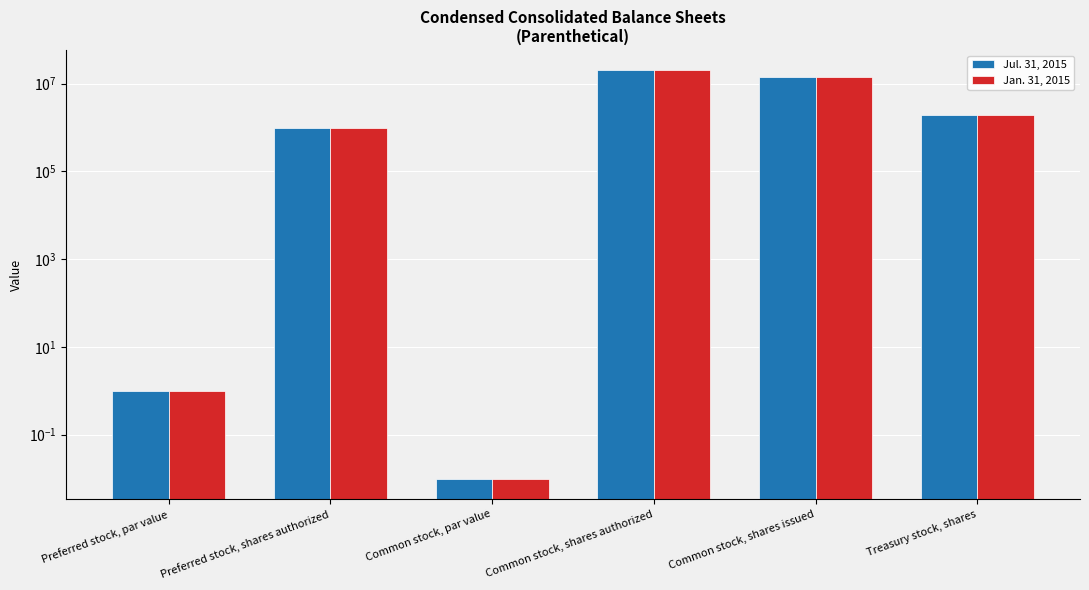

The value of Jul. 31, 2015 at Treasury stock, shares is 1094357.8. True or false?

False